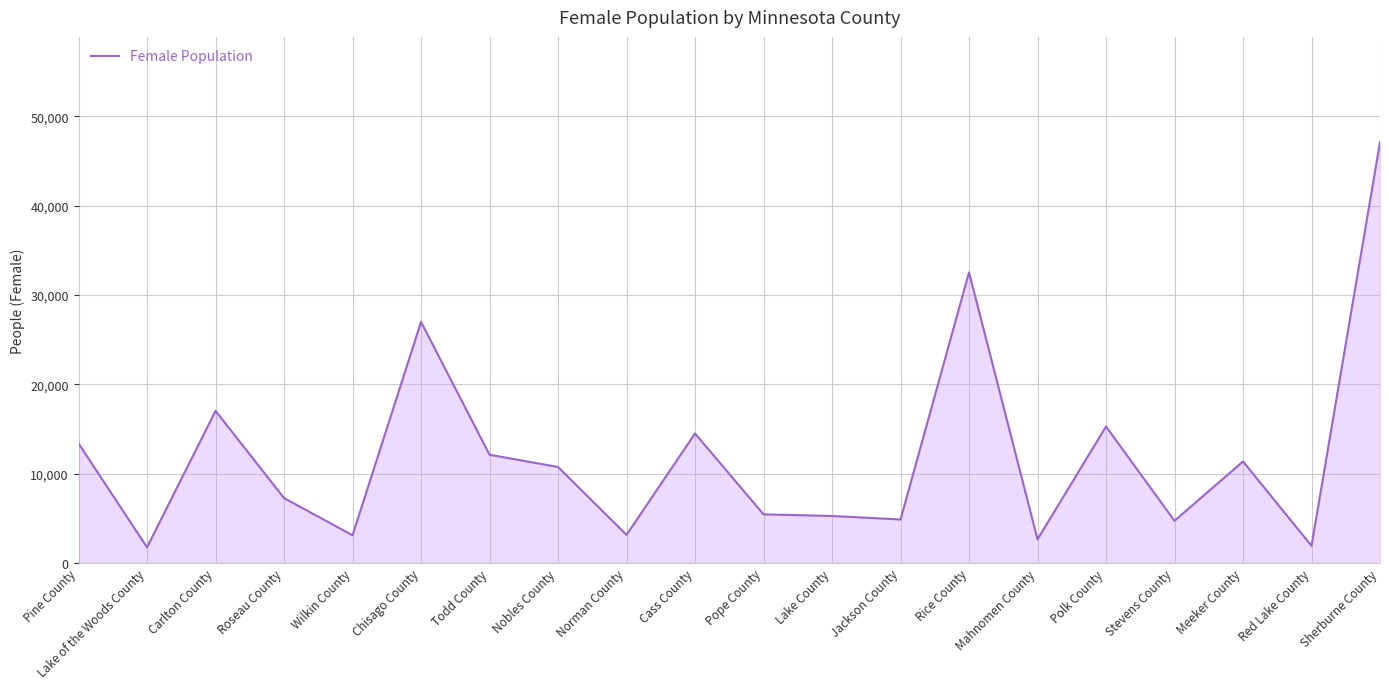

What is the maximum value shown in the chart?

47119